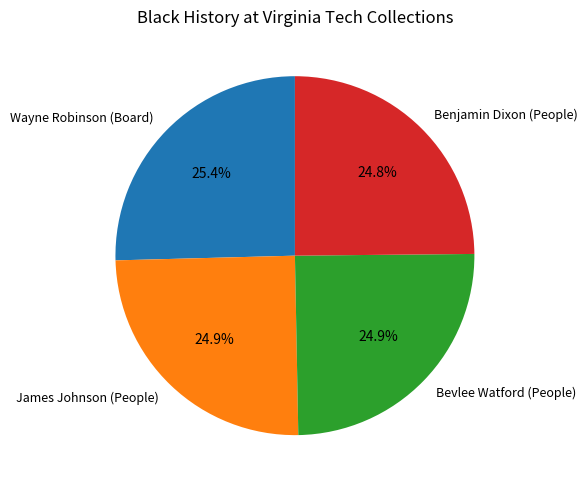

To the nearest percent, what is the difference between the largest and smallest slice percentages?

1%